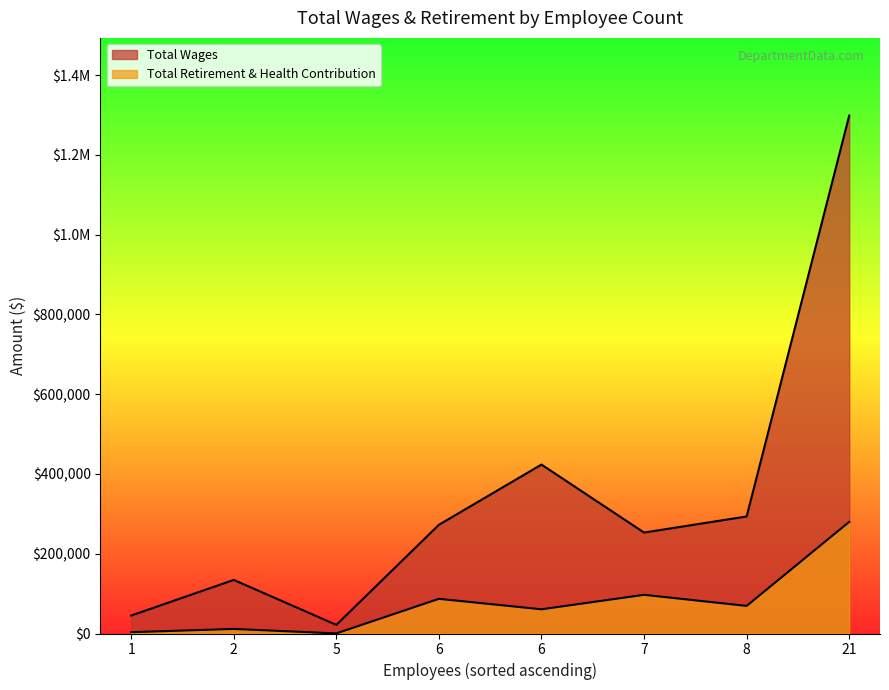

Is it true that Total Wages equals 272545 at 6?

True